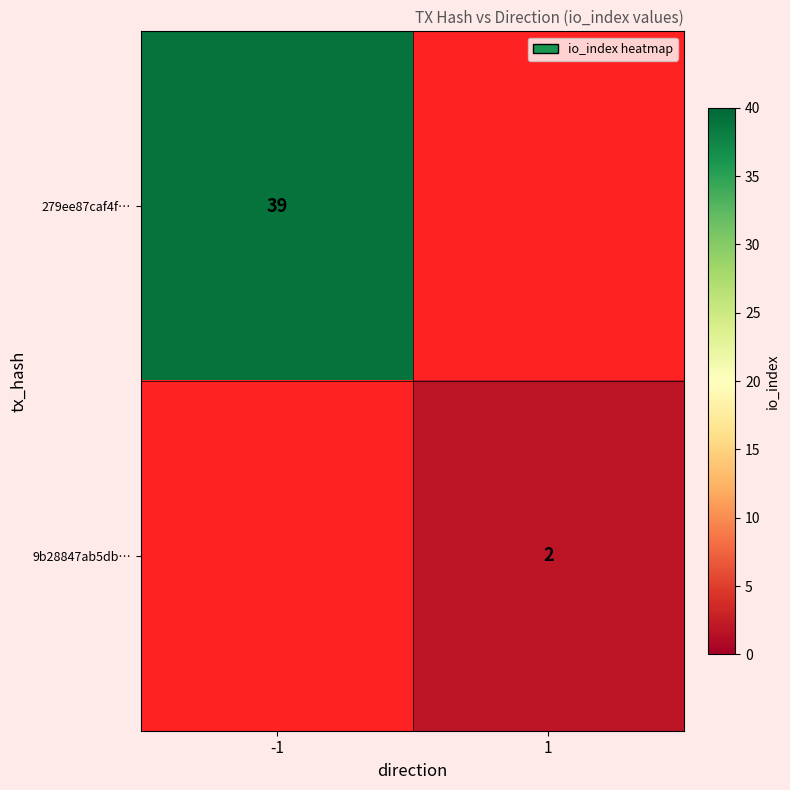

True or false: 9b28847ab5db… has a value of 1 at 1.

False